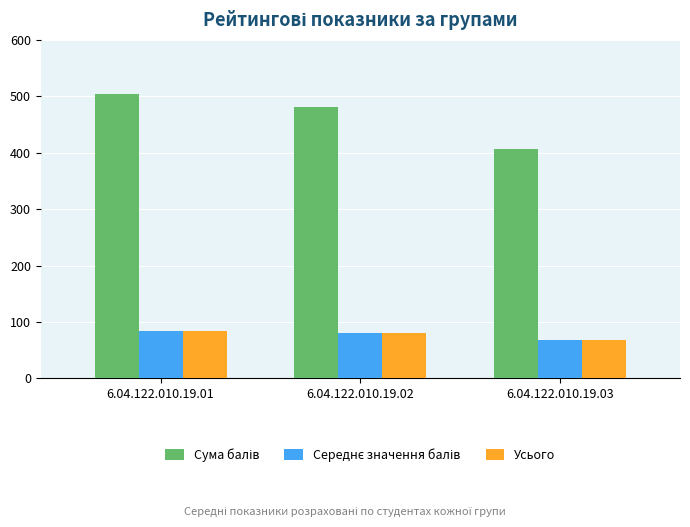

Is it true that Усього equals 67.8 at 6.04.122.010.19.03?

True